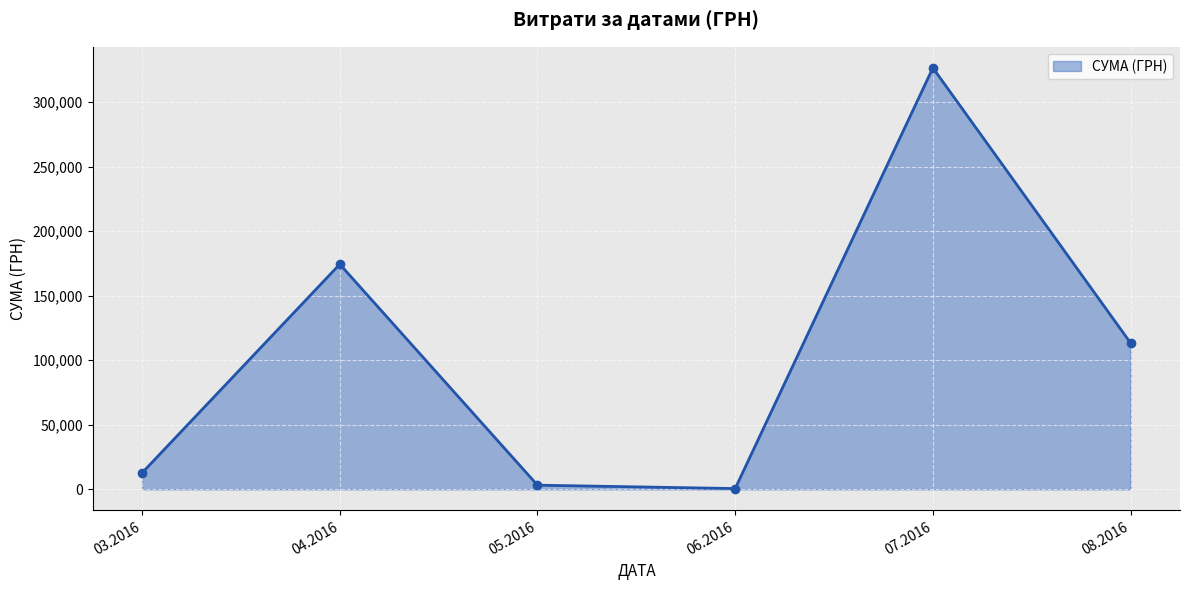

What is the minimum value shown in the chart?

600.0